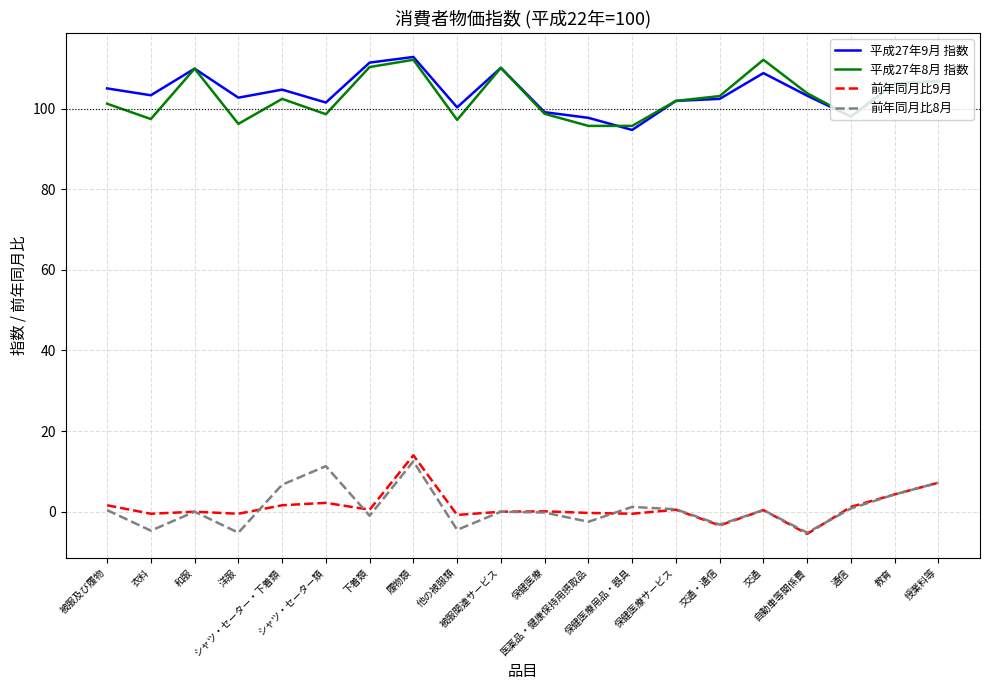

What is the difference between the maximum and minimum values in the 平成27年9月 指数 series?

18.1